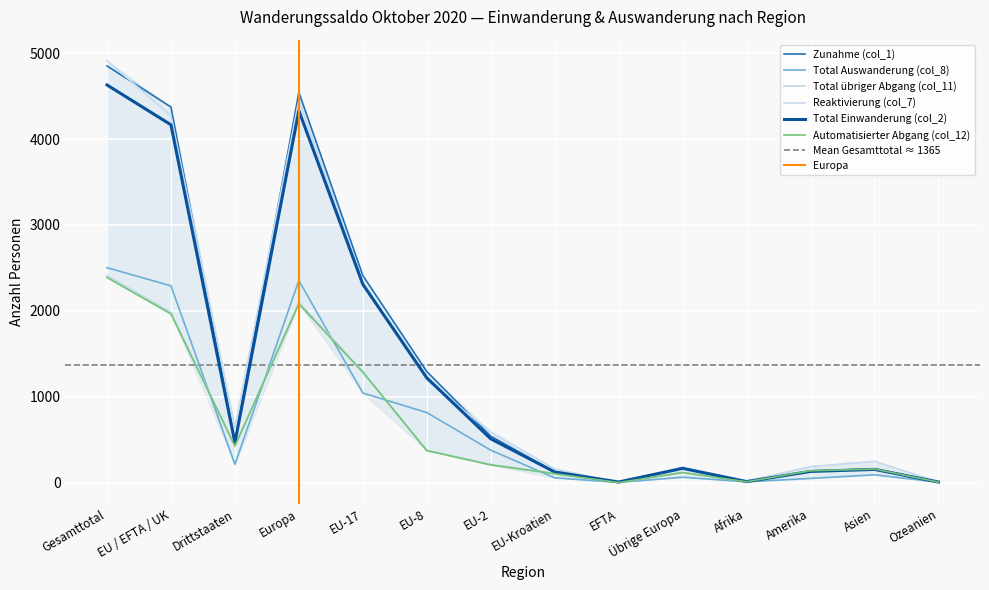

Reading left to right, transcribe all the data shown in this chart.

Zunahme (col_1): Gesamttotal=4853	EU / EFTA / UK=4374	Drittstaaten=479	Europa=4545	EU-17=2411	EU-8=1293	EU-2=540	EU-Kroatien=124	EFTA=6	Übrige Europa=171	Afrika=11	Amerika=130	Asien=161	Ozeanien=6
Total Auswanderung (col_8): Gesamttotal=2503	EU / EFTA / UK=2291	Drittstaaten=212	Europa=2353	EU-17=1043	EU-8=815	EU-2=377	EU-Kroatien=55	EFTA=1	Übrige Europa=62	Afrika=8	Amerika=48	Asien=90	Ozeanien=4
Total übriger Abgang (col_11): Gesamttotal=2410	EU / EFTA / UK=1983	Drittstaaten=427	Europa=2101	EU-17=1294	EU-8=374	EU-2=211	EU-Kroatien=104	EFTA=0	Übrige Europa=118	Afrika=9	Amerika=137	Asien=158	Ozeanien=5
Reaktivierung (col_7): Gesamttotal=4913	EU / EFTA / UK=4274	Drittstaaten=639	Europa=4454	EU-17=2337	EU-8=1189	EU-2=588	EU-Kroatien=159	EFTA=1	Übrige Europa=180	Afrika=17	Amerika=185	Asien=248	Ozeanien=9
Total Einwanderung (col_2): Gesamttotal=4631	EU / EFTA / UK=4167	Drittstaaten=464	Europa=4332	EU-17=2309	EU-8=1220	EU-2=509	EU-Kroatien=123	EFTA=6	Übrige Europa=165	Afrika=11	Amerika=129	Asien=153	Ozeanien=6
Automatisierter Abgang (col_12): Gesamttotal=2388	EU / EFTA / UK=1964	Drittstaaten=424	Europa=2080	EU-17=1285	EU-8=372	EU-2=205	EU-Kroatien=102	EFTA=0	Übrige Europa=116	Afrika=9	Amerika=137	Asien=157	Ozeanien=5